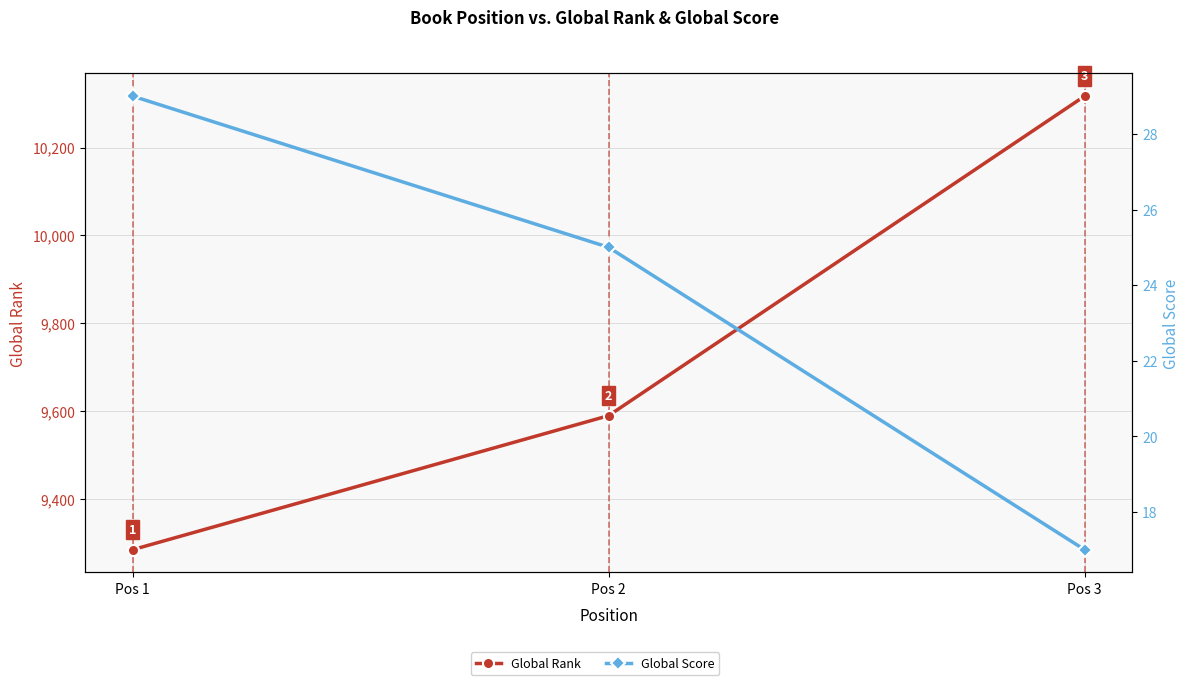

Reading left to right, extract all data points from this chart.

Global Rank: 9285	9590	10317
Global Score: 29	25	17